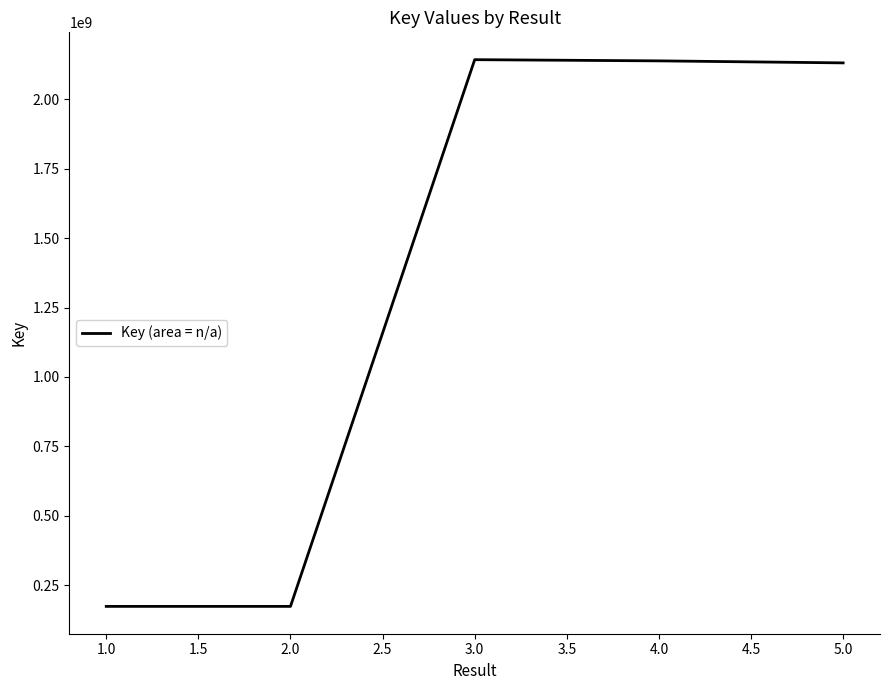

Which has a higher value, 1.0 or 5.0?

5.0